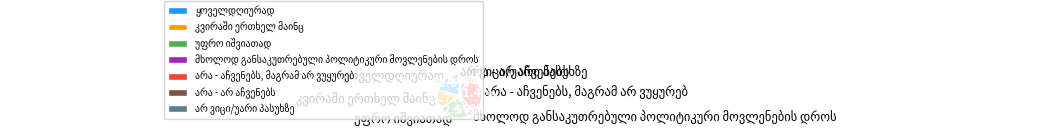

Is there any slice that represents more than half of the pie?

No